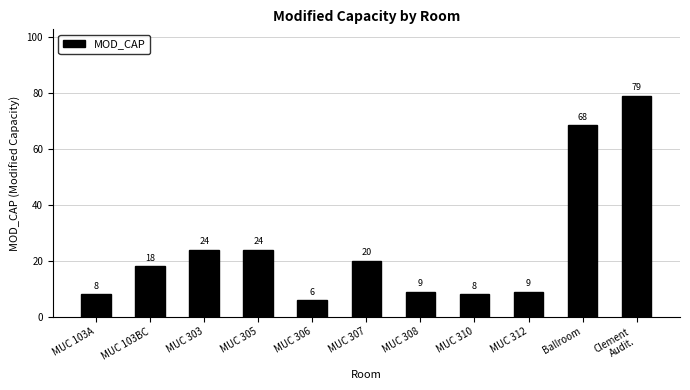

How many bars are there in total?

11